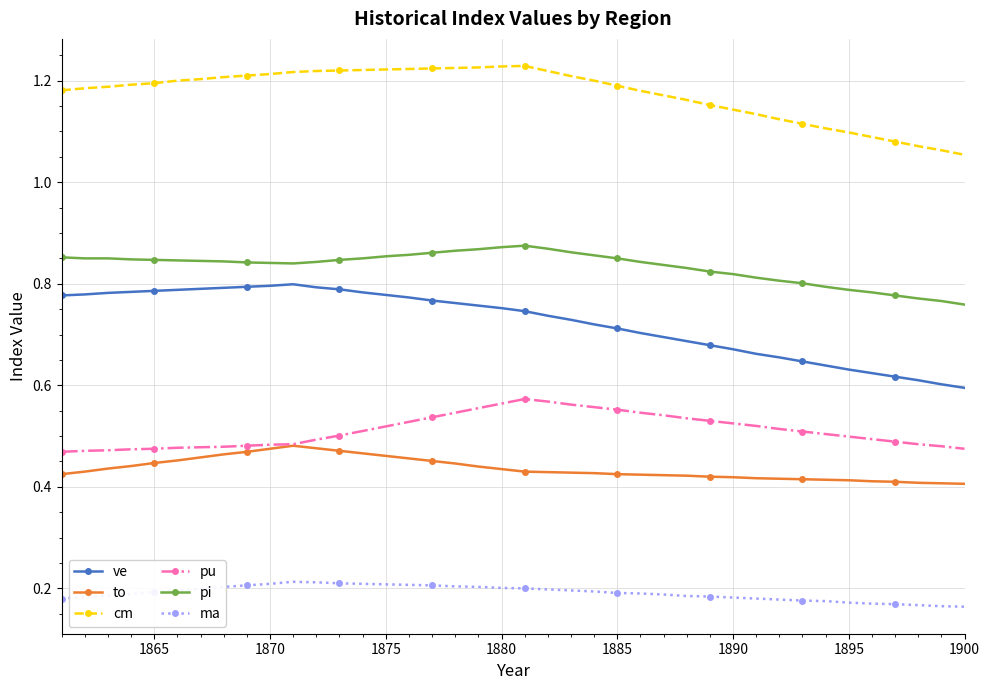

True or false: cm has more than 0 points higher than both neighbors.

True